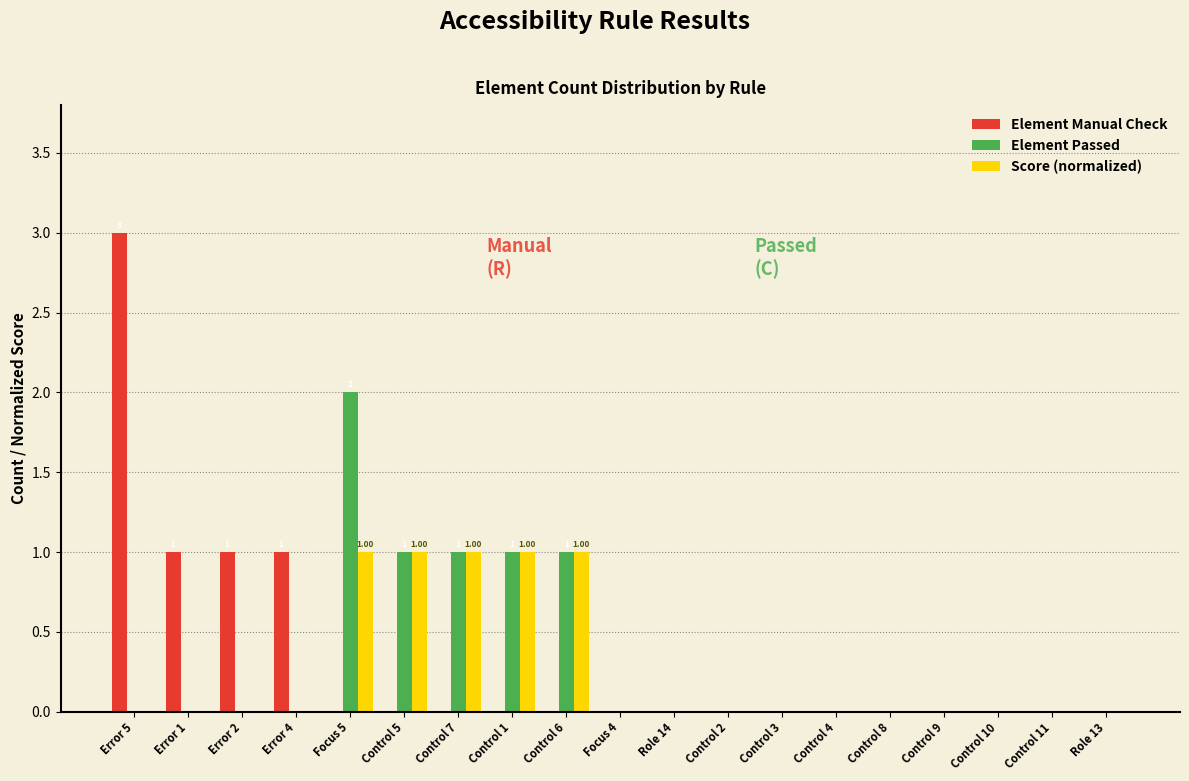

Between Focus 5 and Role 13, which series saw the biggest shift?

Element Passed